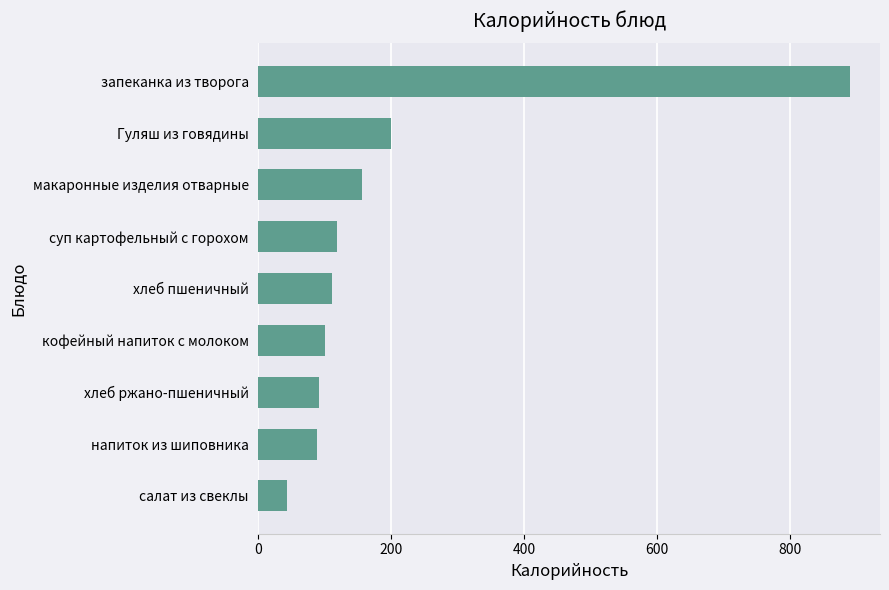

Is it true that the value at хлеб ржано-пшеничный is 148.6?

False